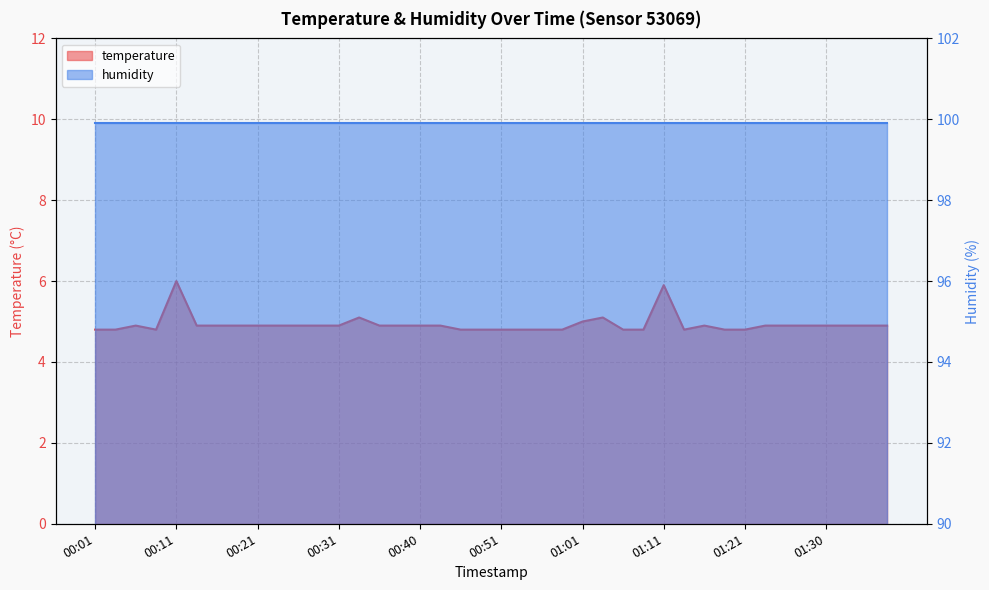

What is the sum of all values?

197.2